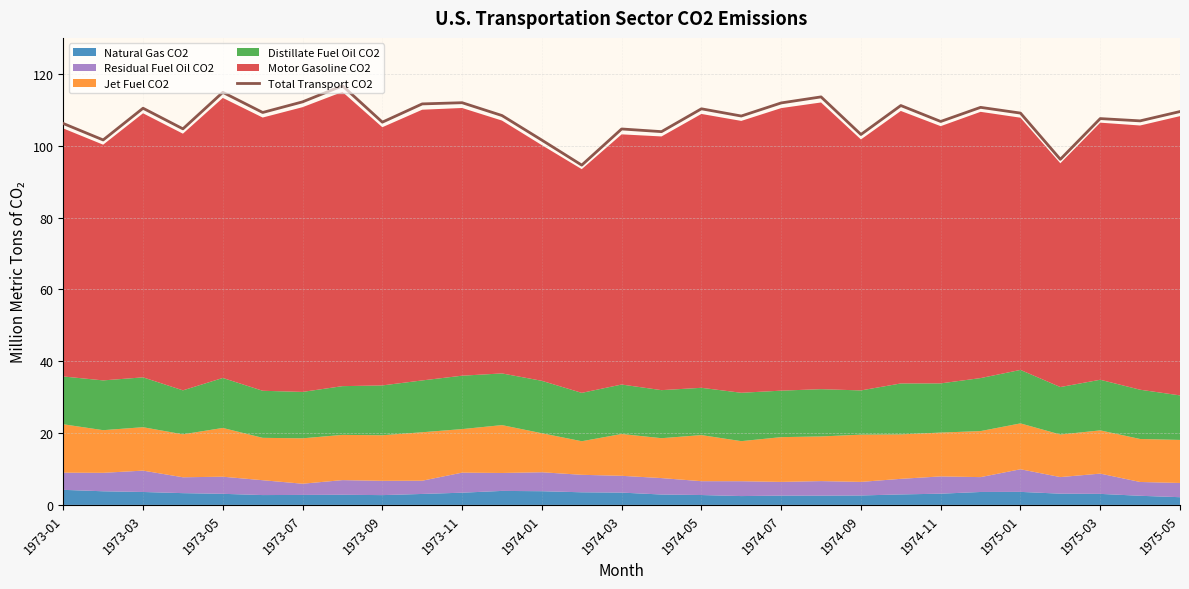

How many interior local peaks (higher than both neighbors) does the data have?

10